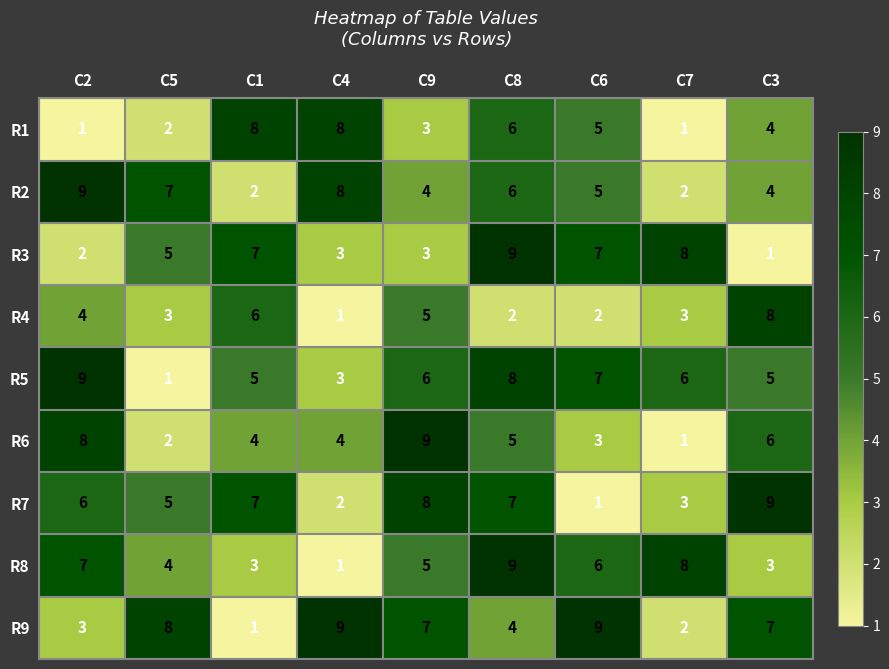

Which series changed the most between C5 and C4?

R1